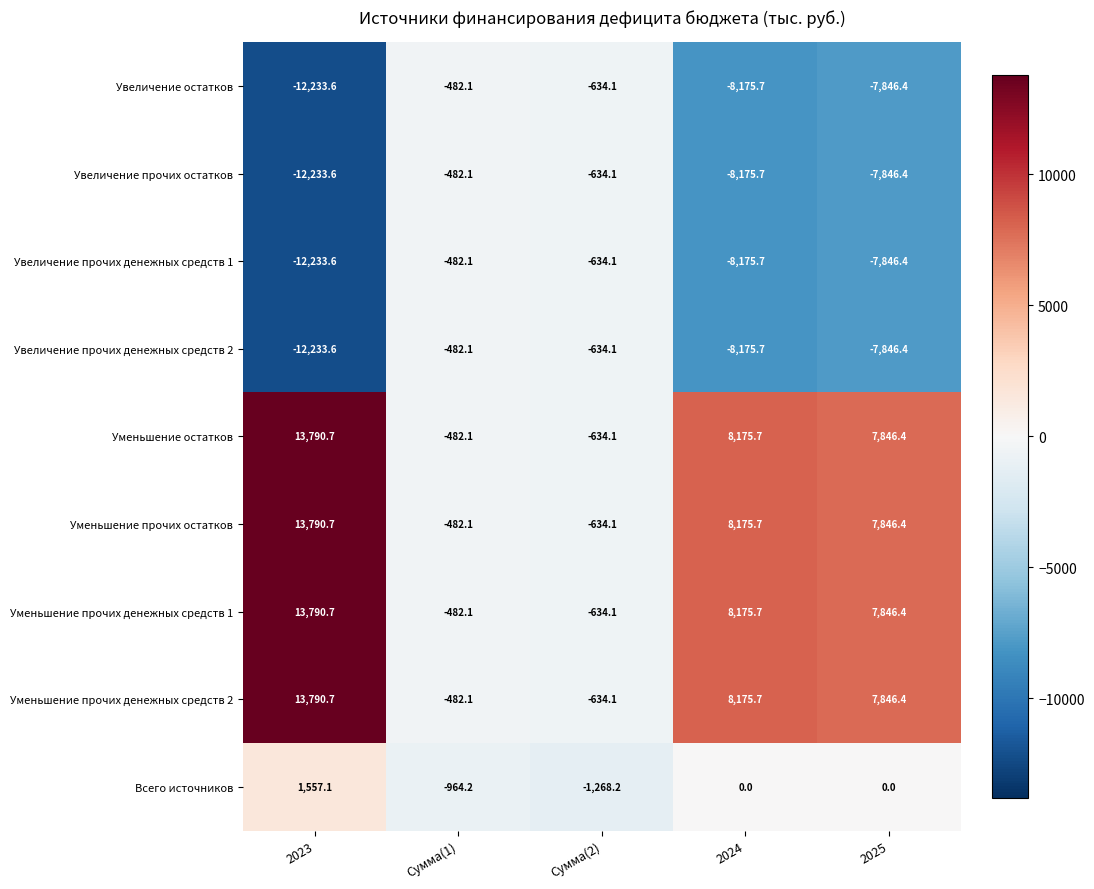

What is the difference between the highest and lowest values at 2023?

26024.3